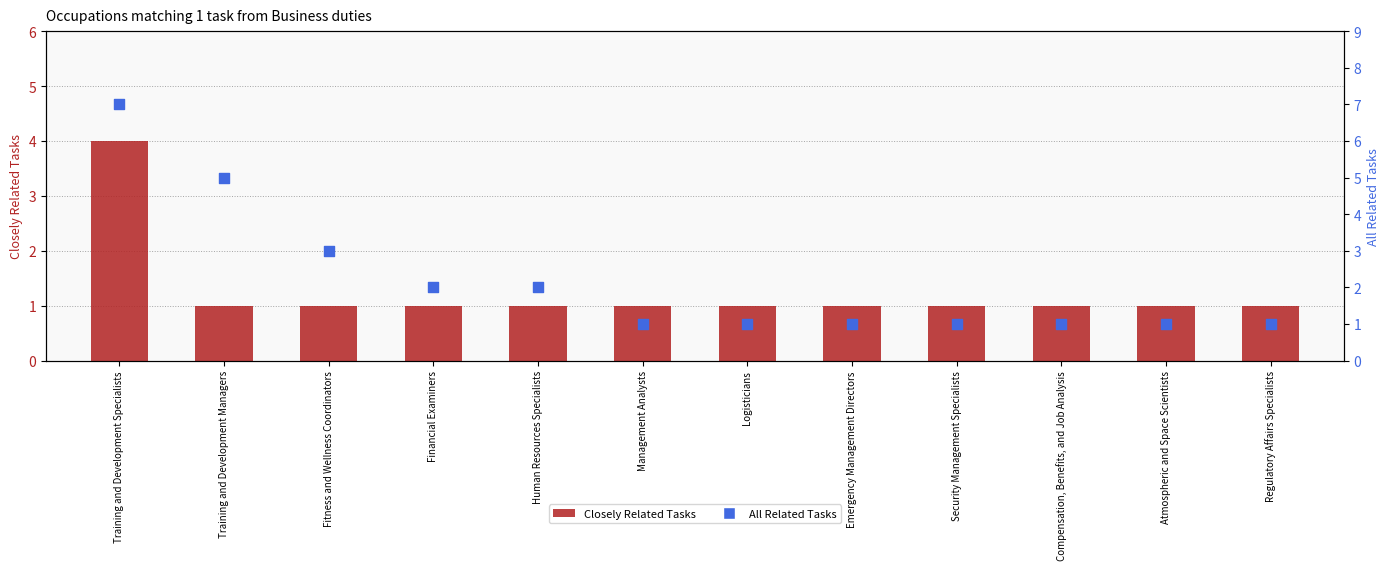

Which series contains the lowest Y value?

Closely Related Tasks